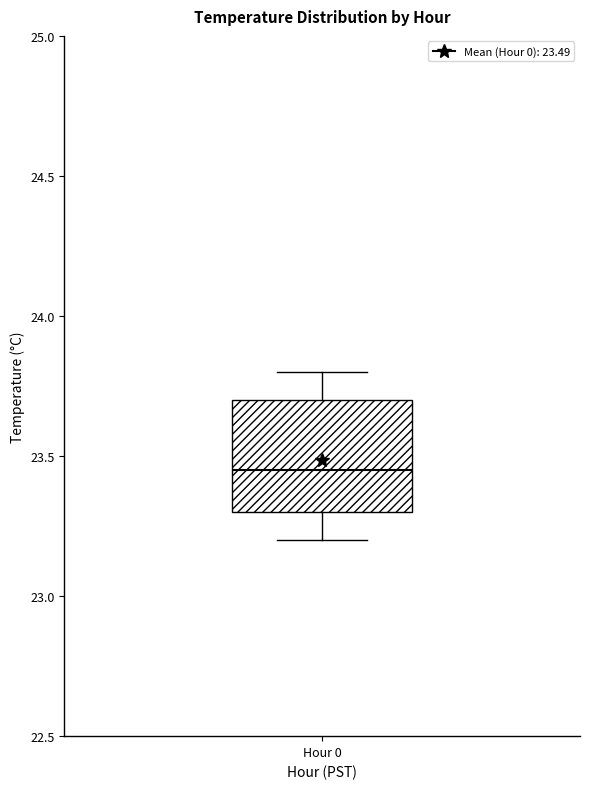

Where is the lower edge of the box for Hour 0 on the y-axis? The values are not printed on the chart, so give them approximately, as read against the axis.

23.30